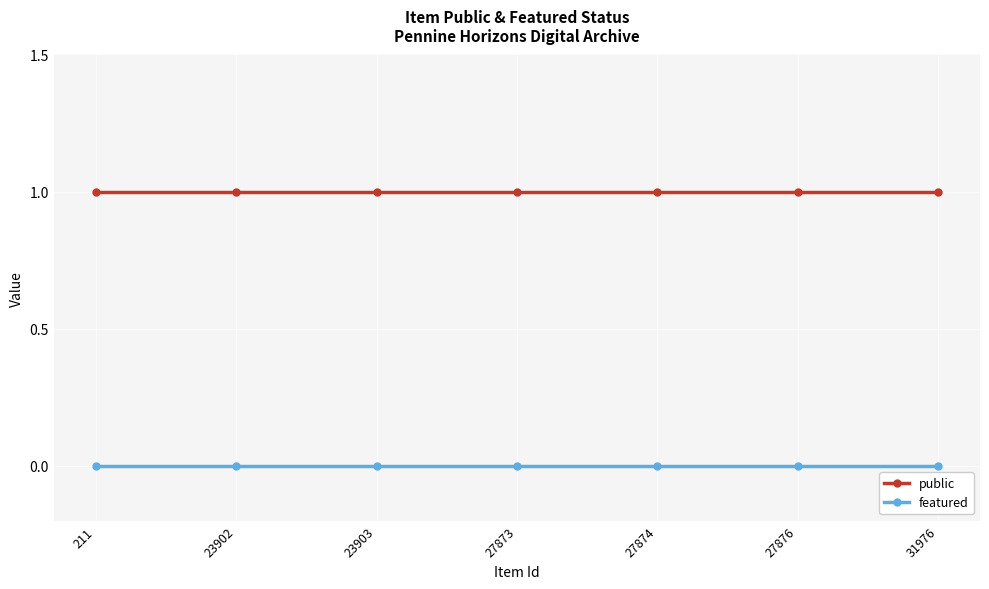

True or false: featured and public cross at least once.

False